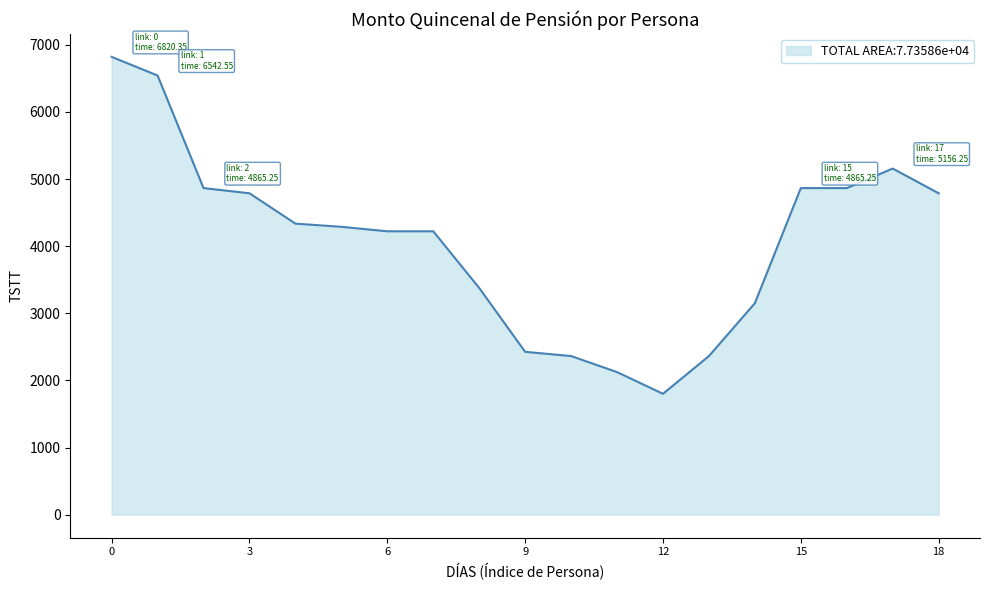

What is the minimum value shown in the chart?

1800.0